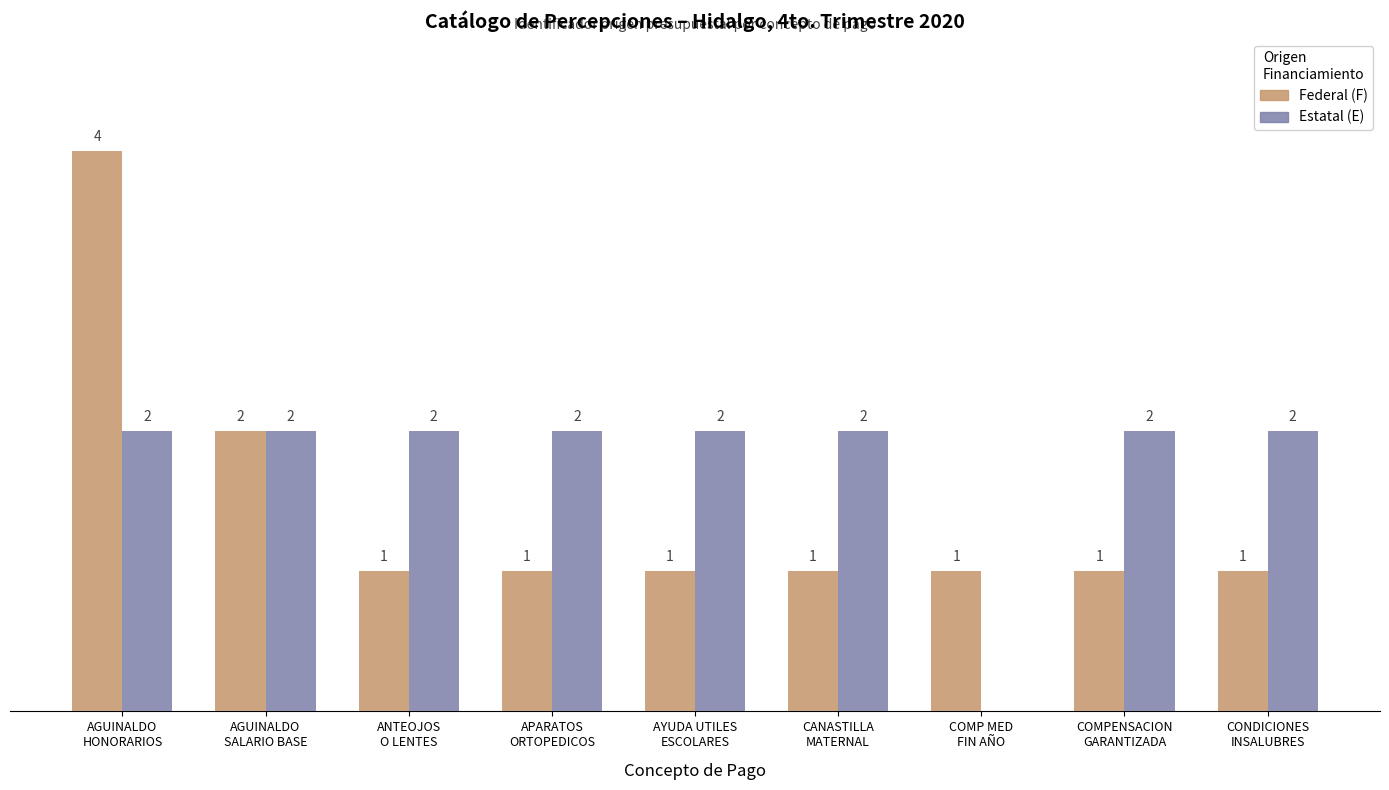

Which series has the largest total across all categories?

Estatal (E)